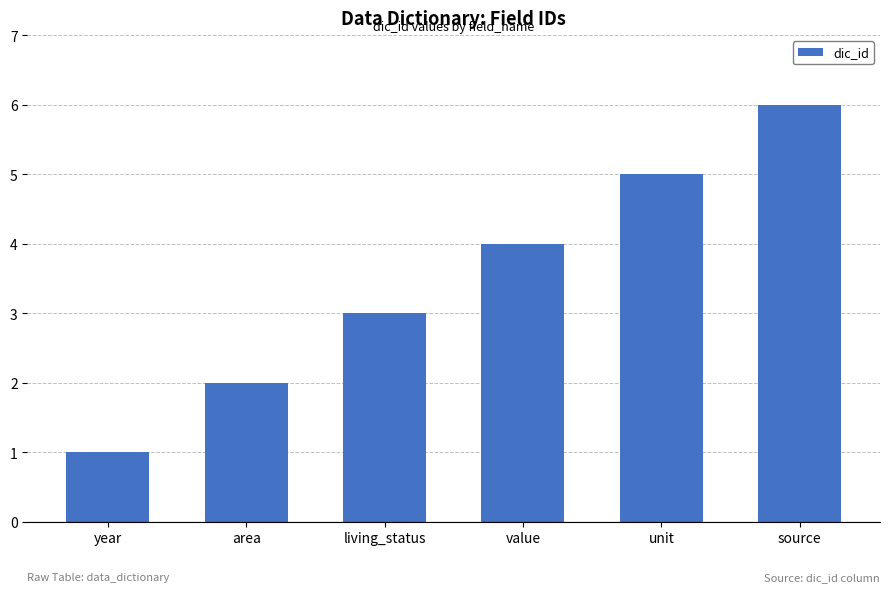

Which has a higher value, source or year?

source